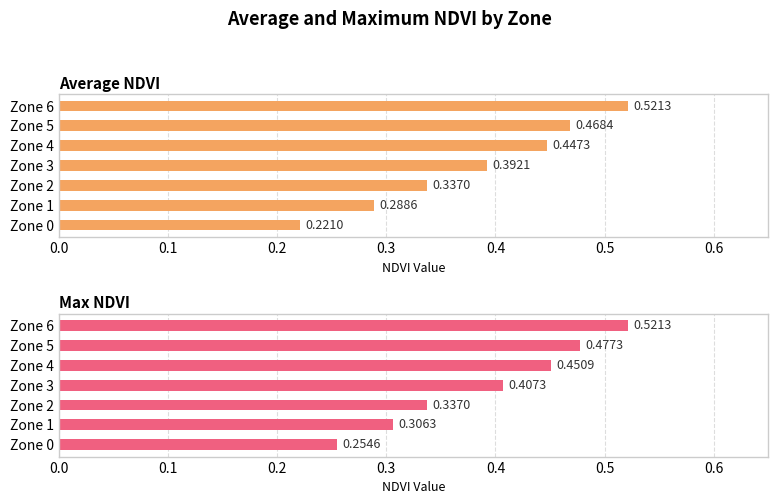

Count the Max NDVI values in the range 0 to 1.

7